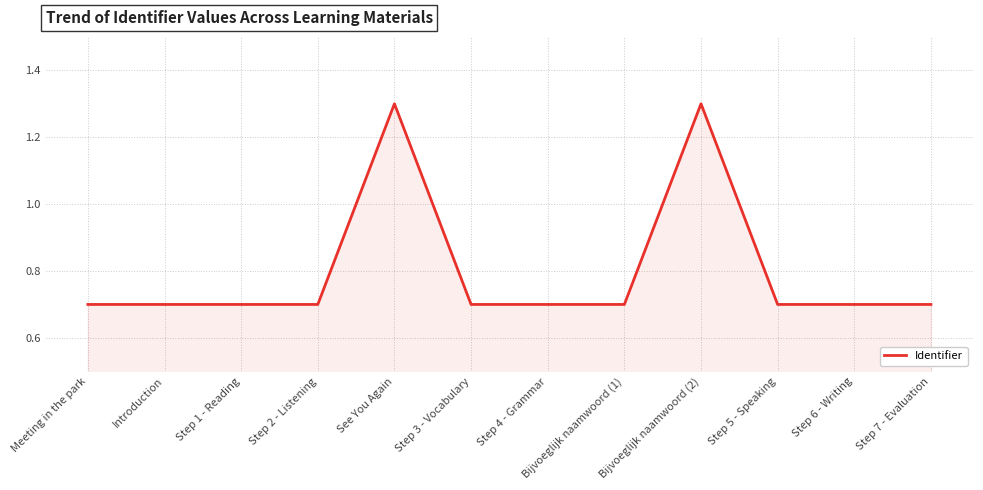

Is it true that the value at Step 4 - Grammar is 0.5?

False